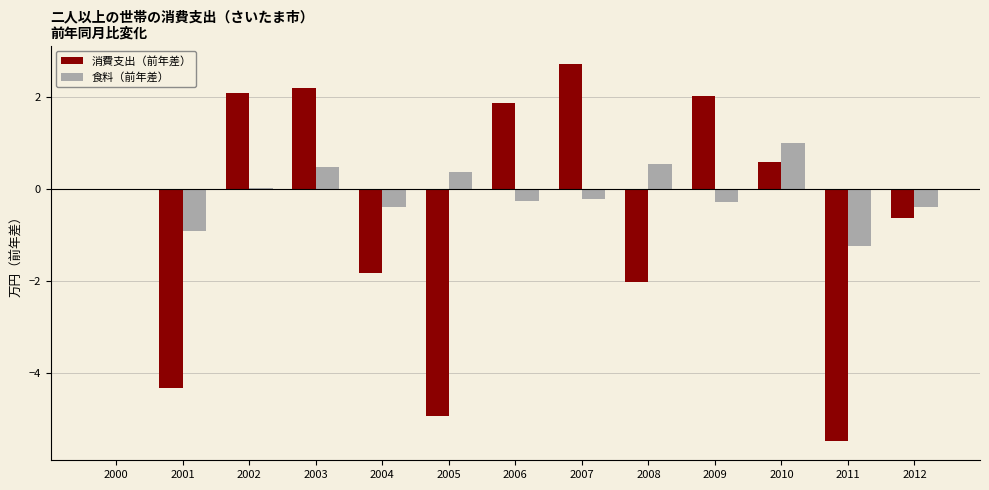

Which category has the highest value in the 消費支出（前年差） series?

2007